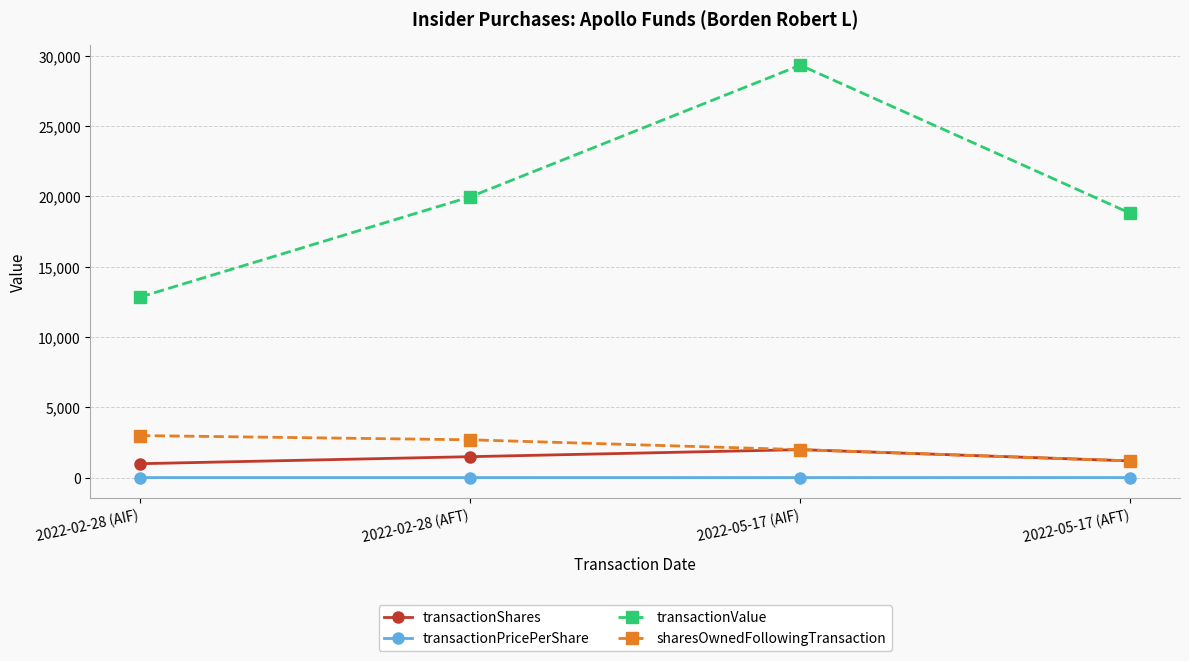

Rank the categories by sharesOwnedFollowingTransaction value from lowest to highest.

2022-05-17 (AFT), 2022-05-17 (AIF), 2022-02-28 (AFT), 2022-02-28 (AIF)